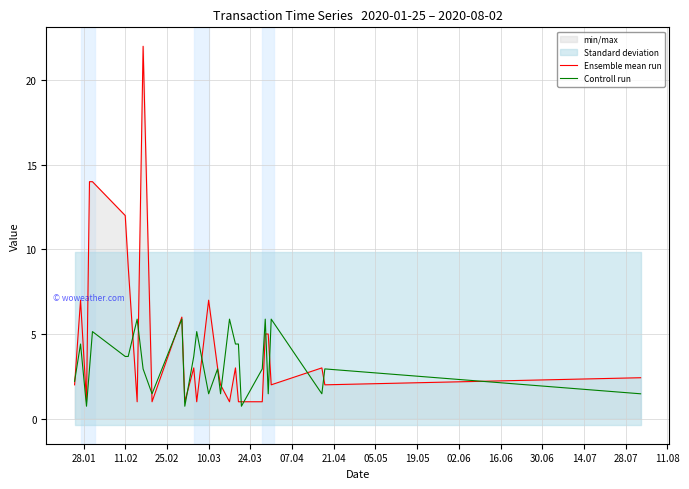

What is the lowest value of the Controll run series?

0.7